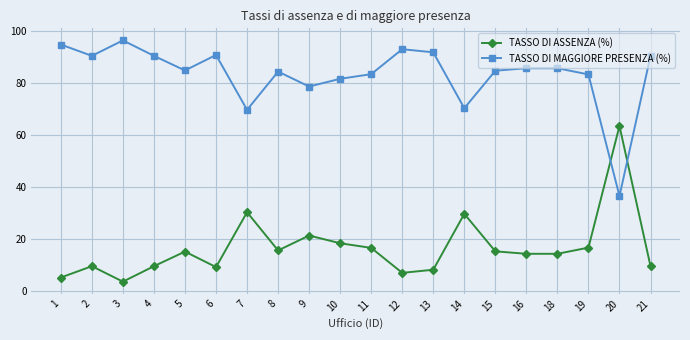

Rank the series by their maximum value, from lowest to highest.

TASSO DI ASSENZA (%), TASSO DI MAGGIORE PRESENZA (%)